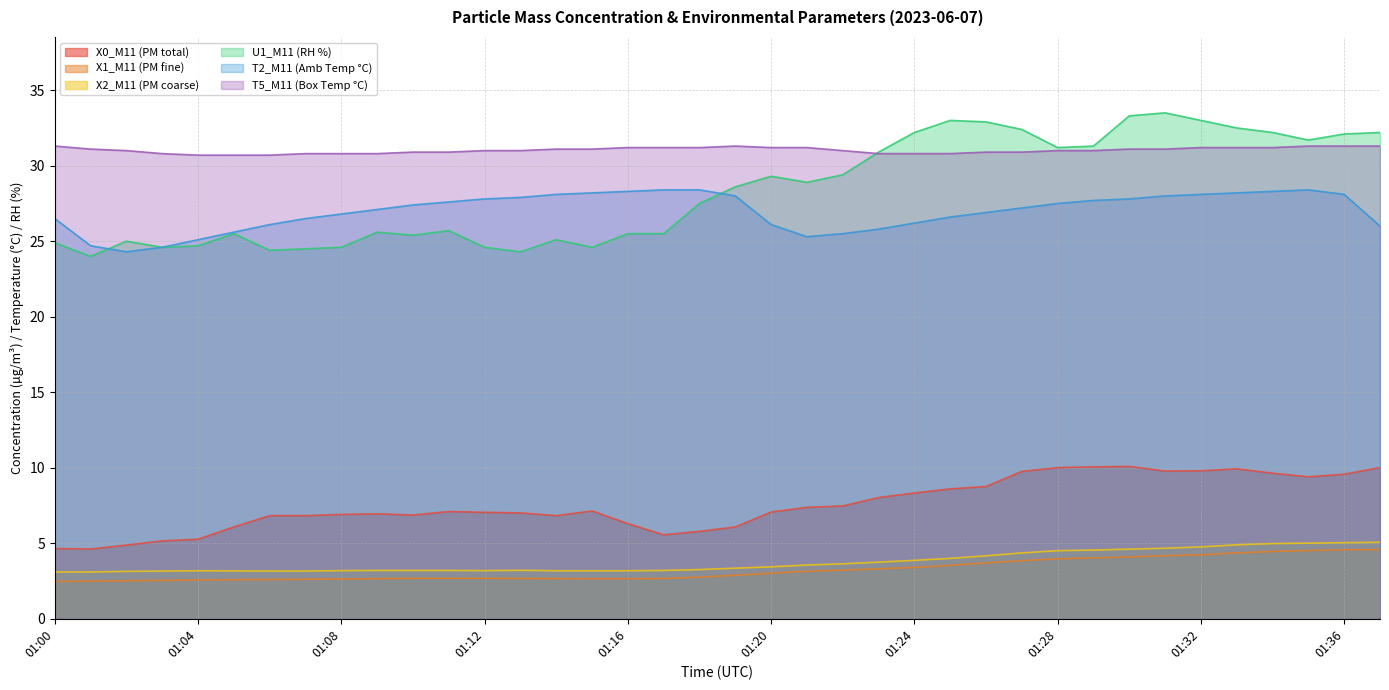

True or false: X1_M11 (PM fine) and U1_M11 (RH %) cross at least once.

False